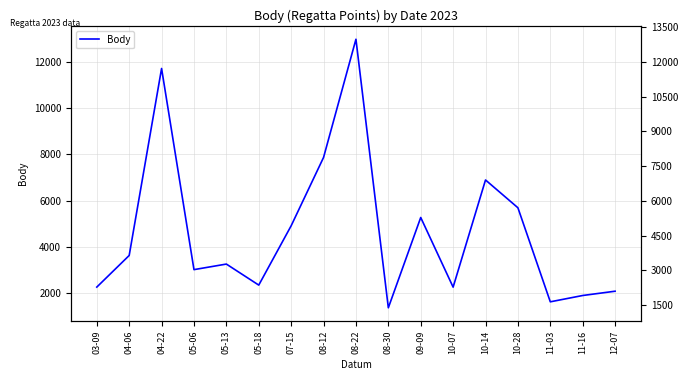

Does the chart have visible grid lines?

Yes